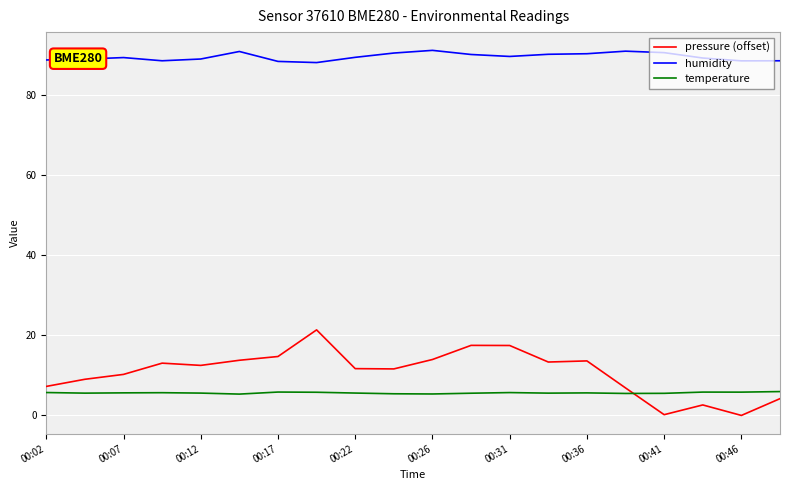

True or false: humidity and pressure (offset) intersect in this chart.

False